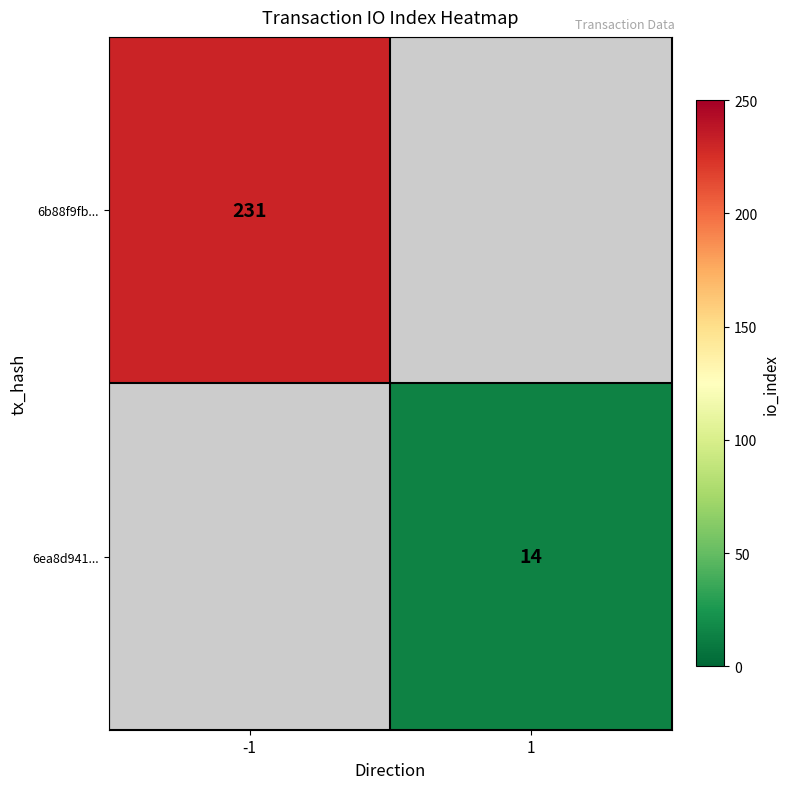

Between 1 and -1, which is larger?

-1